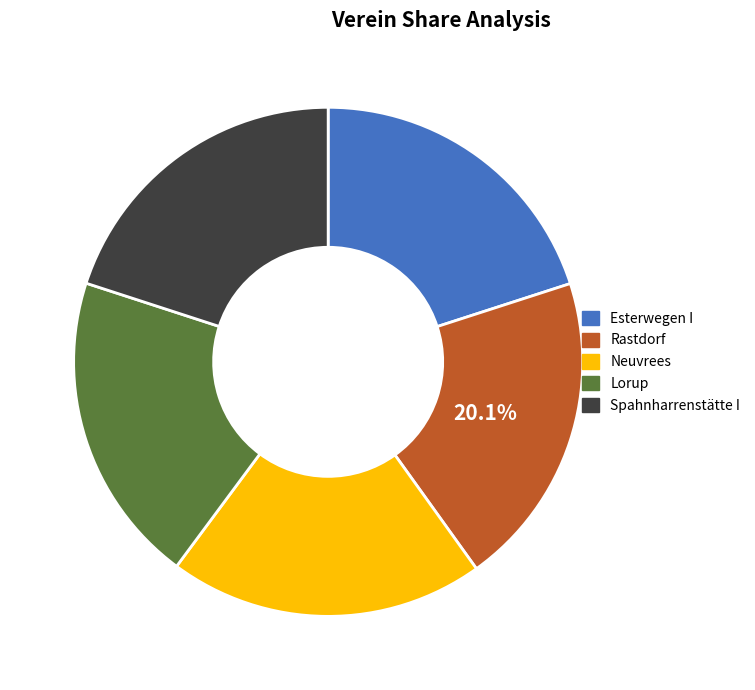

Does Lorup represent more than half of the total?

No